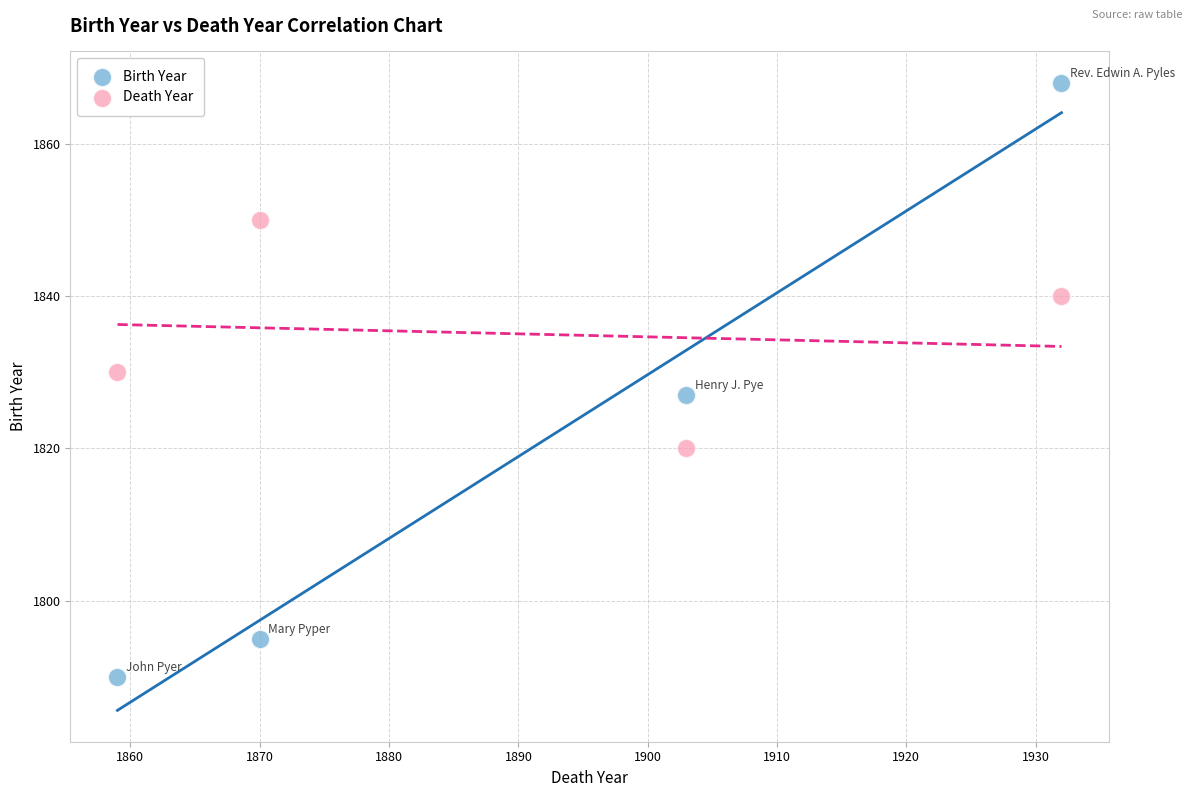

Across all data points, what is the average Y value?

1828